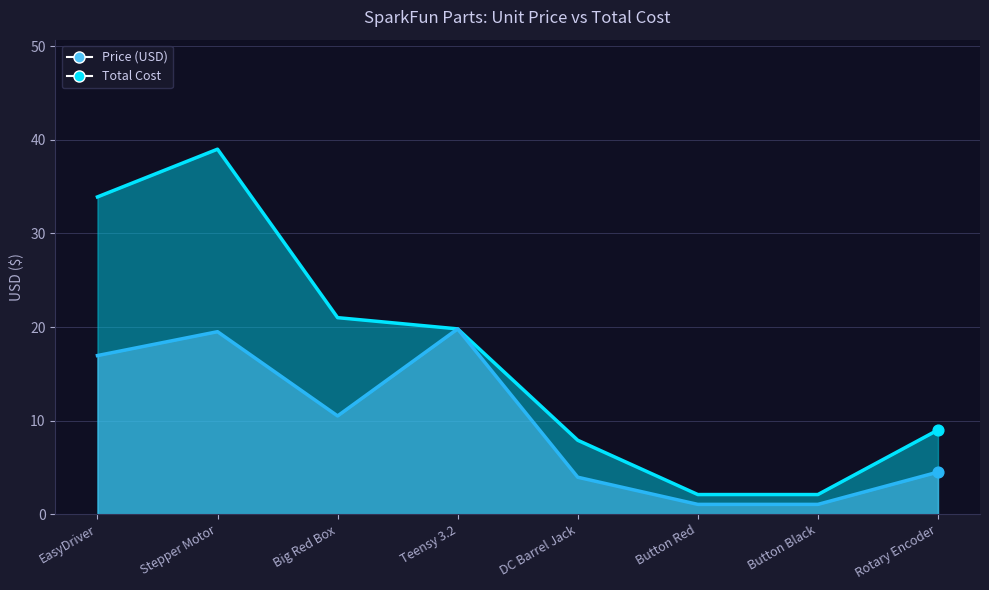

What are all the series names shown in the legend?

Price (USD), Total Cost